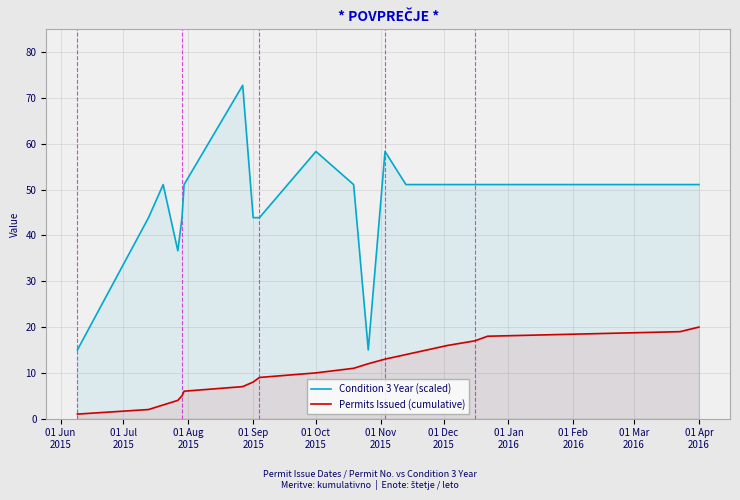

What is the value of the Permits Issued (cumulative) point at the 10th from the left?

10.0